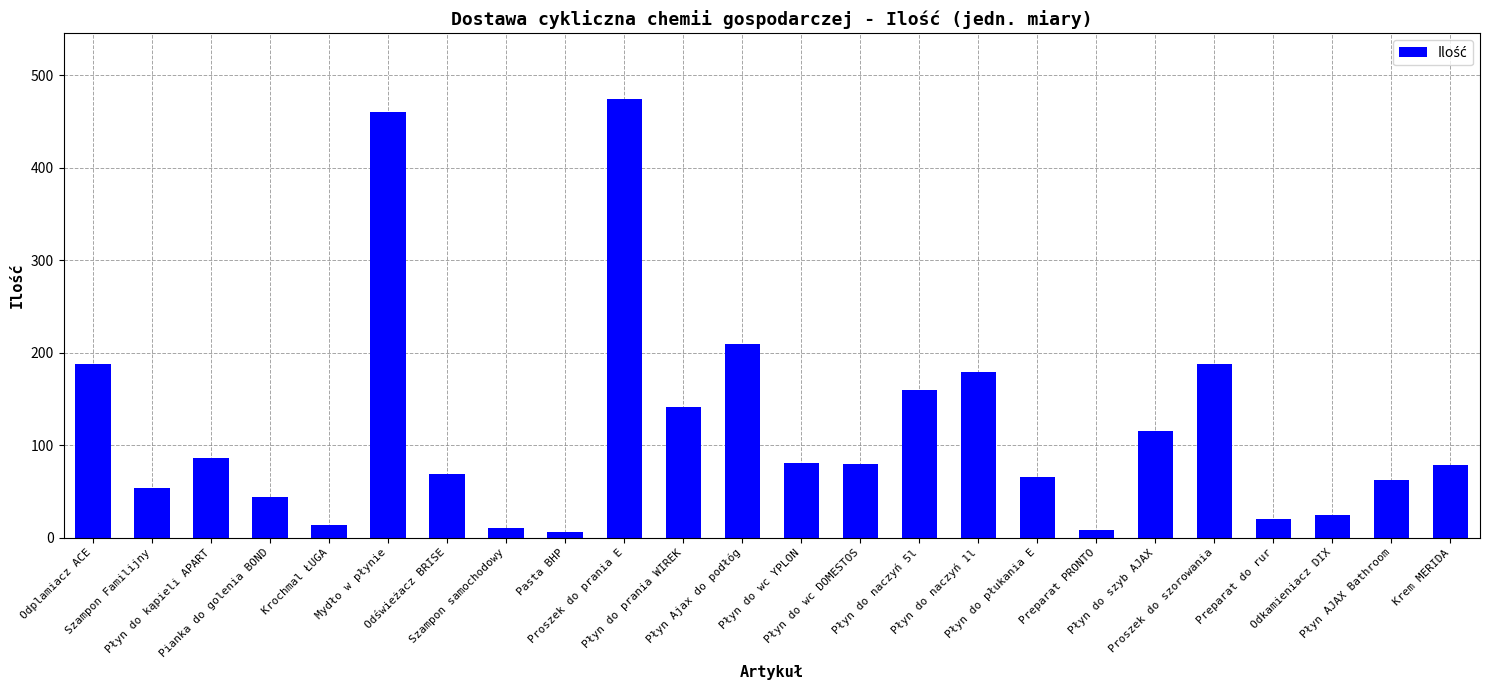

What is the greatest value displayed?

474